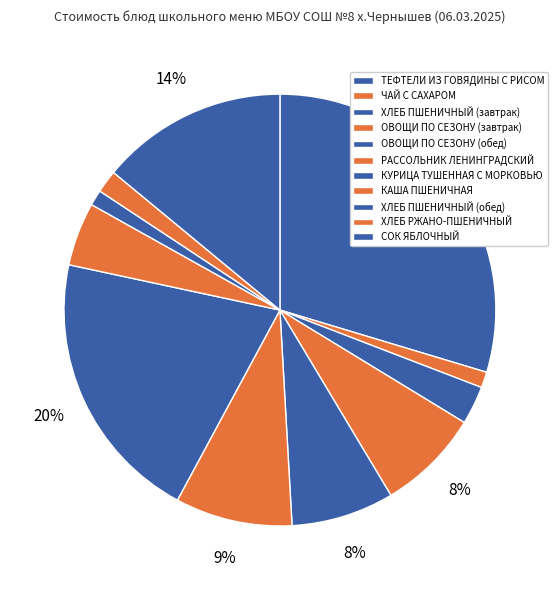

To the nearest percent, what is the difference between the ЧАЙ С САХАРОМ and ОВОЩИ ПО СЕЗОНУ (завтрак) slice percentages?

7%